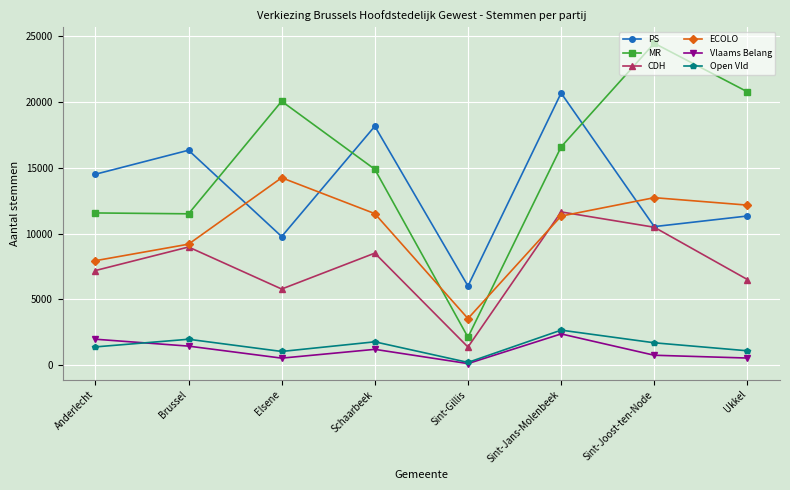

Rank the series by their maximum value, from lowest to highest.

Vlaams Belang, Open Vld, CDH, ECOLO, PS, MR